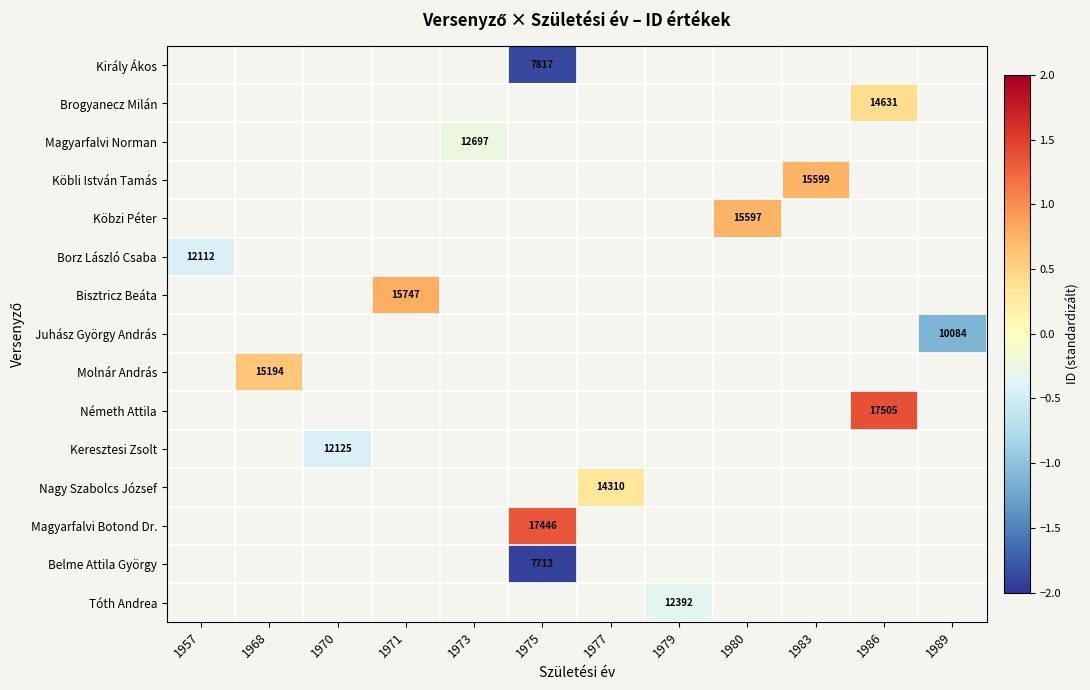

Is it true that Molnár András equals 0.6 at 1968?

True